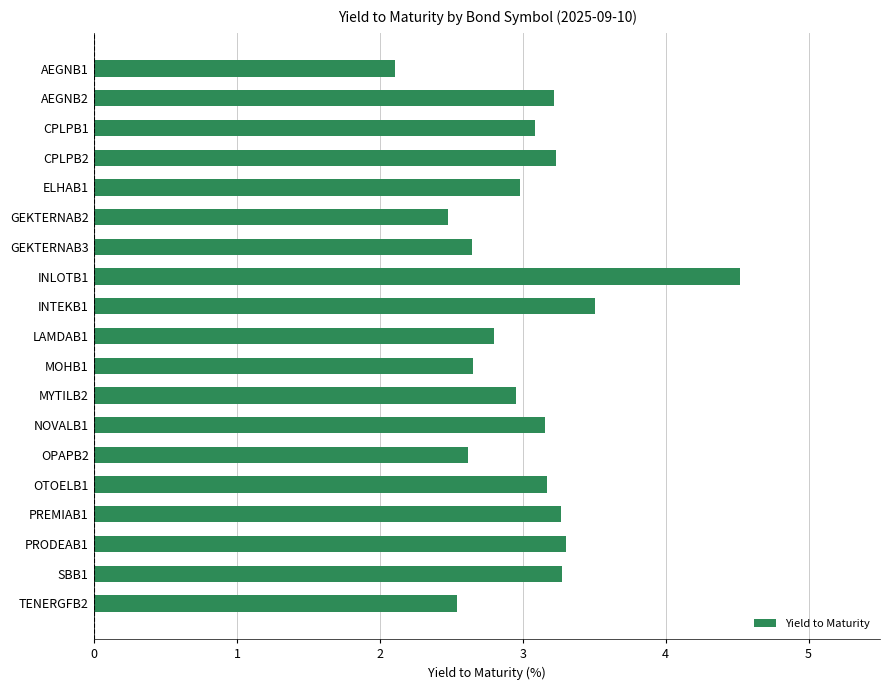

Reading top to bottom, extract all data points from this chart.

2.1	3.2	3.1	3.2	3.0	2.5	2.6	4.5	3.5	2.8	2.6	3.0	3.2	2.6	3.2	3.3	3.3	3.3	2.5